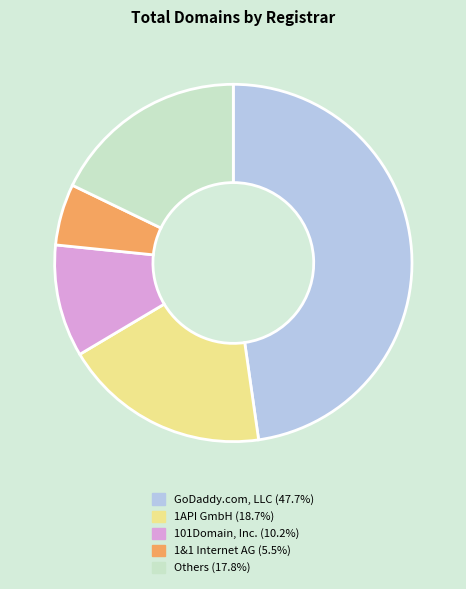

Count the number of slices in the pie.

5